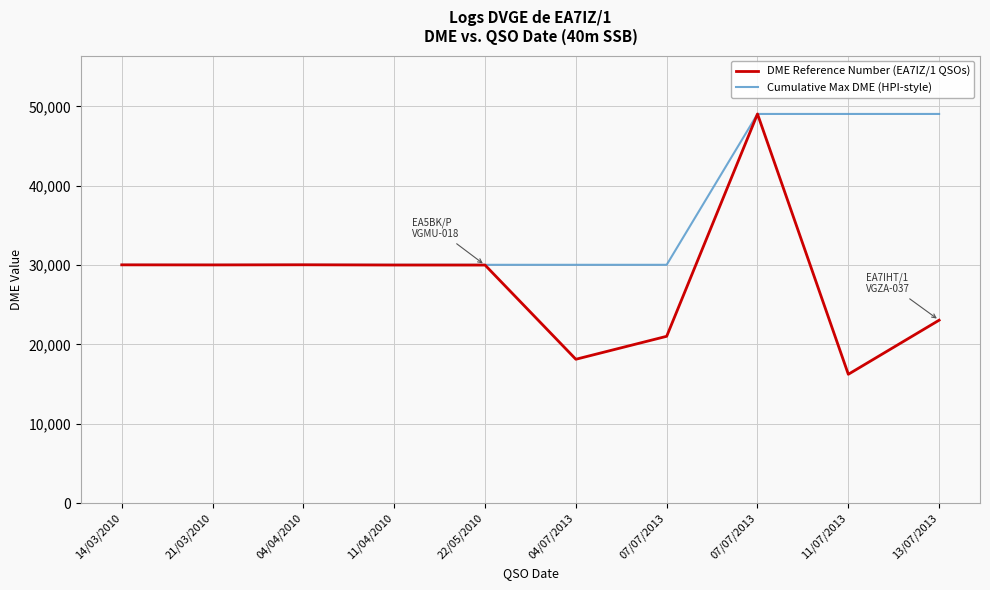

How many lines are shown in the chart?

2